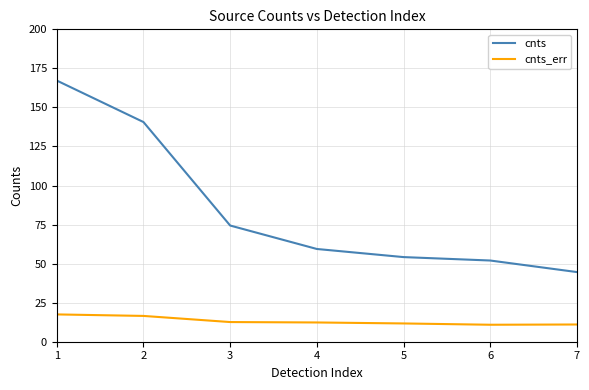

True or false: cnts and cnts_err cross at least once.

False